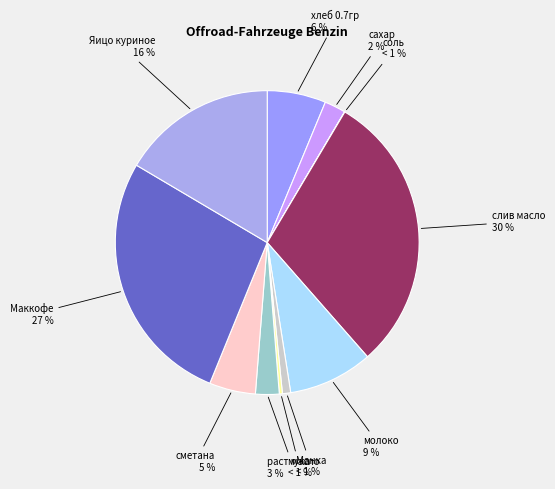

How many segments does this pie chart have?

11